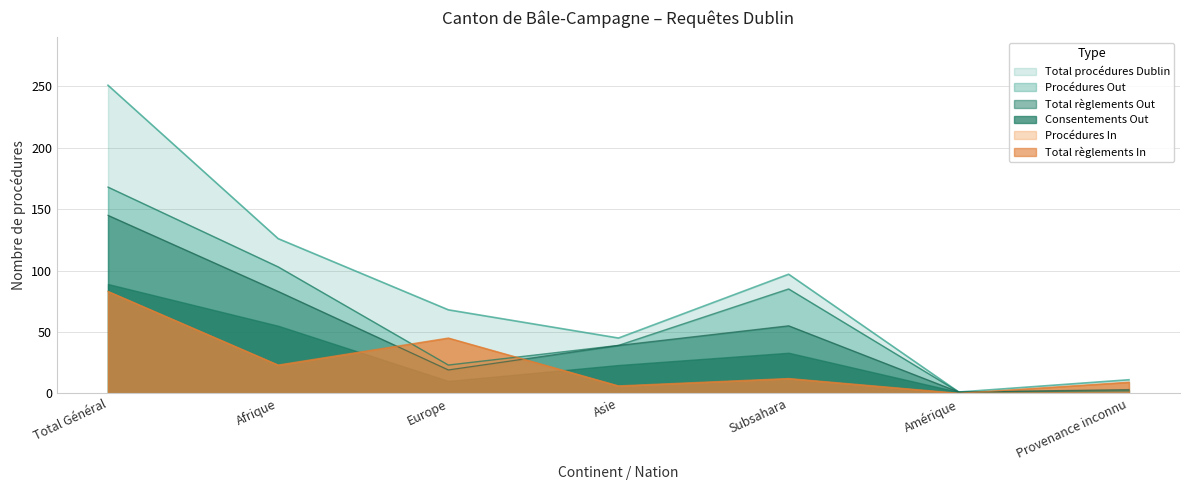

What is the difference between the maximum and minimum values in the Procédures Out series?

167